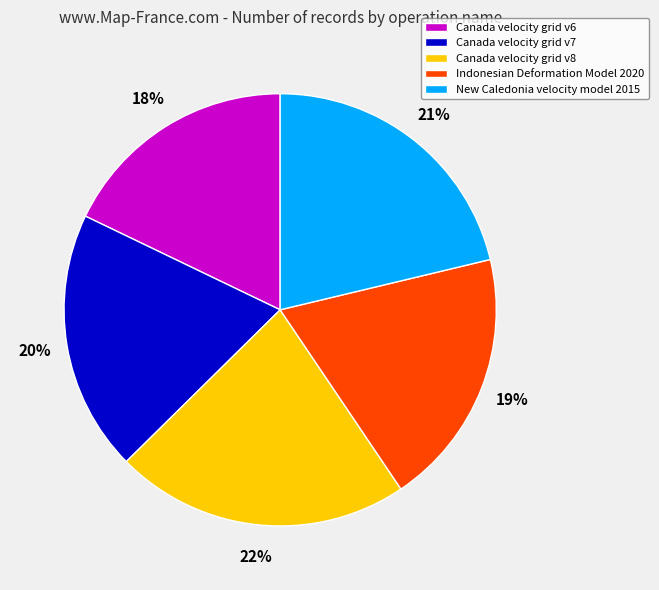

To the nearest percent, what is the difference between the Canada velocity grid v6 and New Caledonia velocity model 2015 slice percentages?

3%